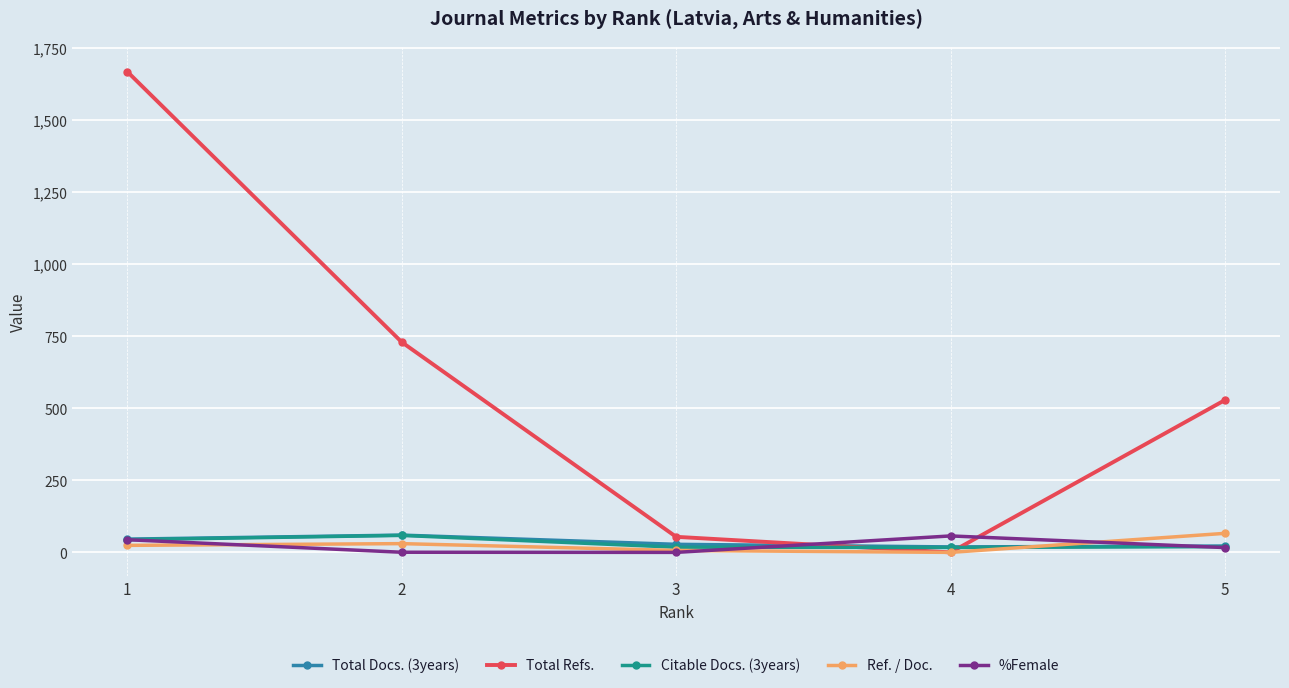

After their last crossing, which series has the higher values: Ref. / Doc. or Citable Docs. (3years)?

Ref. / Doc.